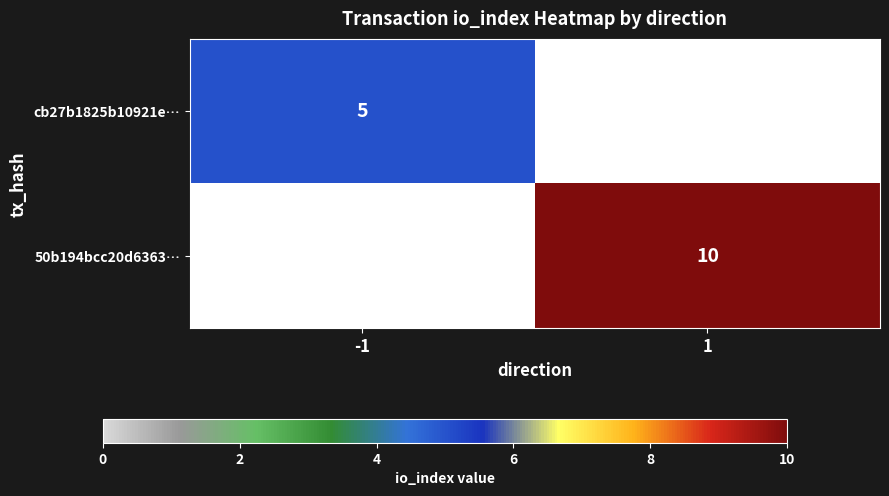

Is the value of cb27b1825b10921e… at -1 greater than the value of 50b194bcc20d6363… at 1?

No